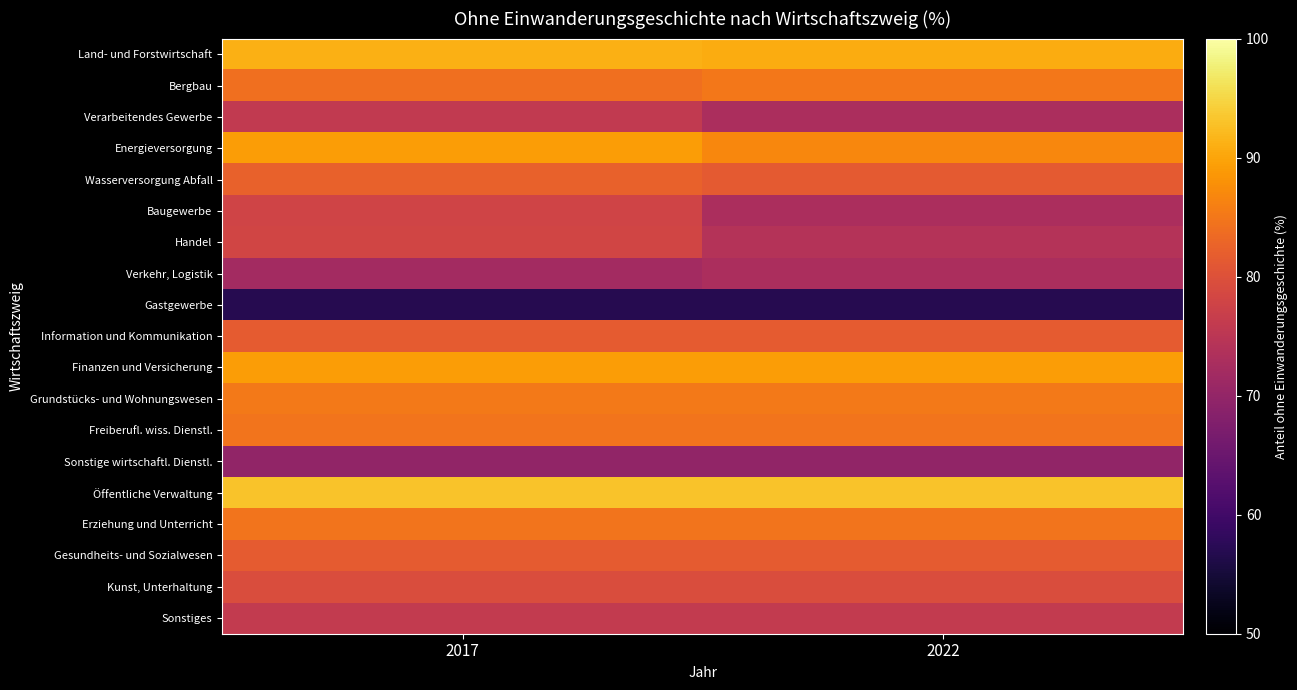

Reading left to right, list all the values displayed in this chart.

Land- und Forstwirtschaft: 2017=91.2	2022=90.7
Bergbau: 2017=84.0	2022=85.0
Verarbeitendes Gewerbe: 2017=75.9	2022=73.0
Energieversorgung: 2017=89.2	2022=86.9
Wasserversorgung Abfall: 2017=82.3	2022=81.4
Baugewerbe: 2017=77.9	2022=72.9
Handel: 2017=78.1	2022=74.1
Verkehr, Logistik: 2017=72.0	2022=73.0
Gastgewerbe: 2017=57.0	2022=57.0
Information und Kommunikation: 2017=81.6	2022=81.6
Finanzen und Versicherung: 2017=89.1	2022=89.1
Grundstücks- und Wohnungswesen: 2017=85.3	2022=85.3
Freiberufl. wiss. Dienstl.: 2017=84.6	2022=84.6
Sonstige wirtschaftl. Dienstl.: 2017=69.8	2022=69.8
Öffentliche Verwaltung: 2017=93.1	2022=93.1
Erziehung und Unterricht: 2017=84.6	2022=84.6
Gesundheits- und Sozialwesen: 2017=81.6	2022=81.6
Kunst, Unterhaltung: 2017=79.3	2022=79.3
Sonstiges: 2017=76.0	2022=76.0